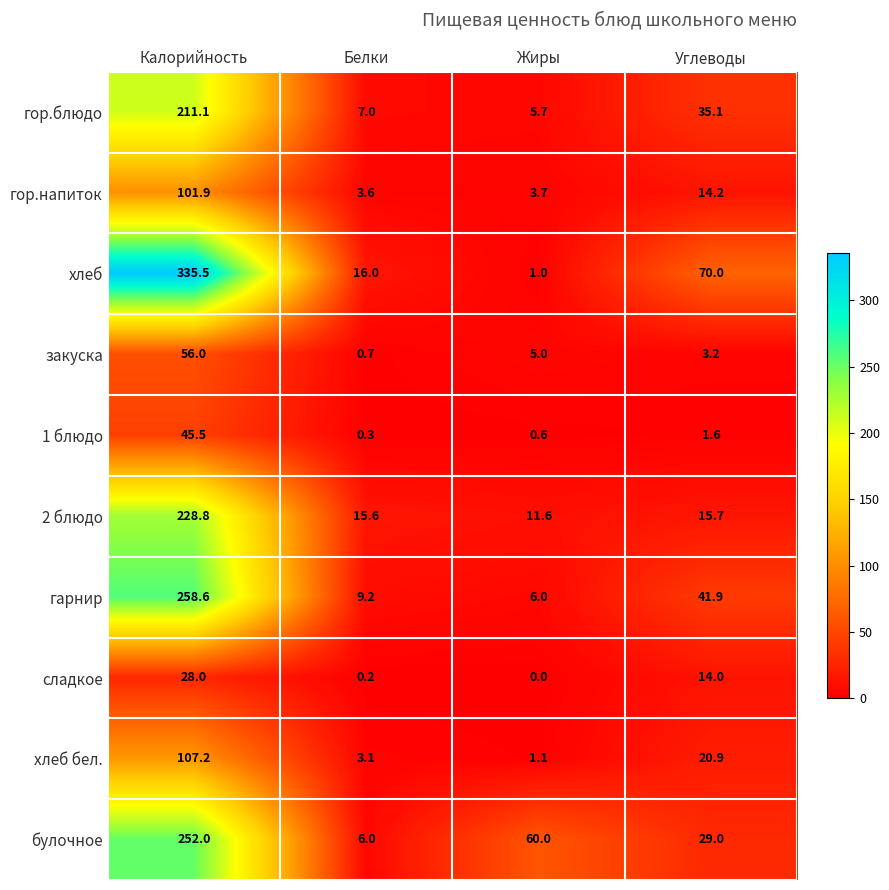

Rank the series at Белки from lowest to highest value.

сладкое, 1 блюдо, закуска, хлеб бел., гор.напиток, булочное, гор.блюдо, гарнир, 2 блюдо, хлеб